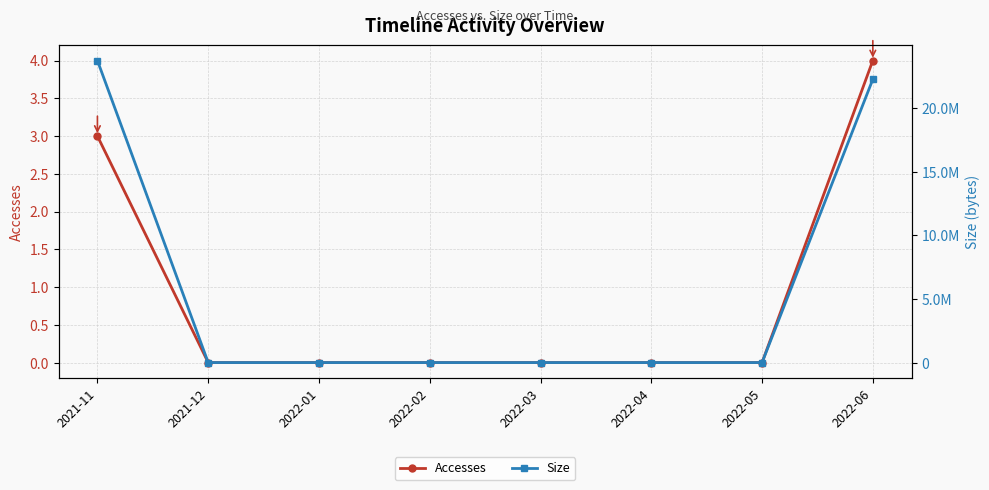

True or false: Size and Accesses intersect in this chart.

False